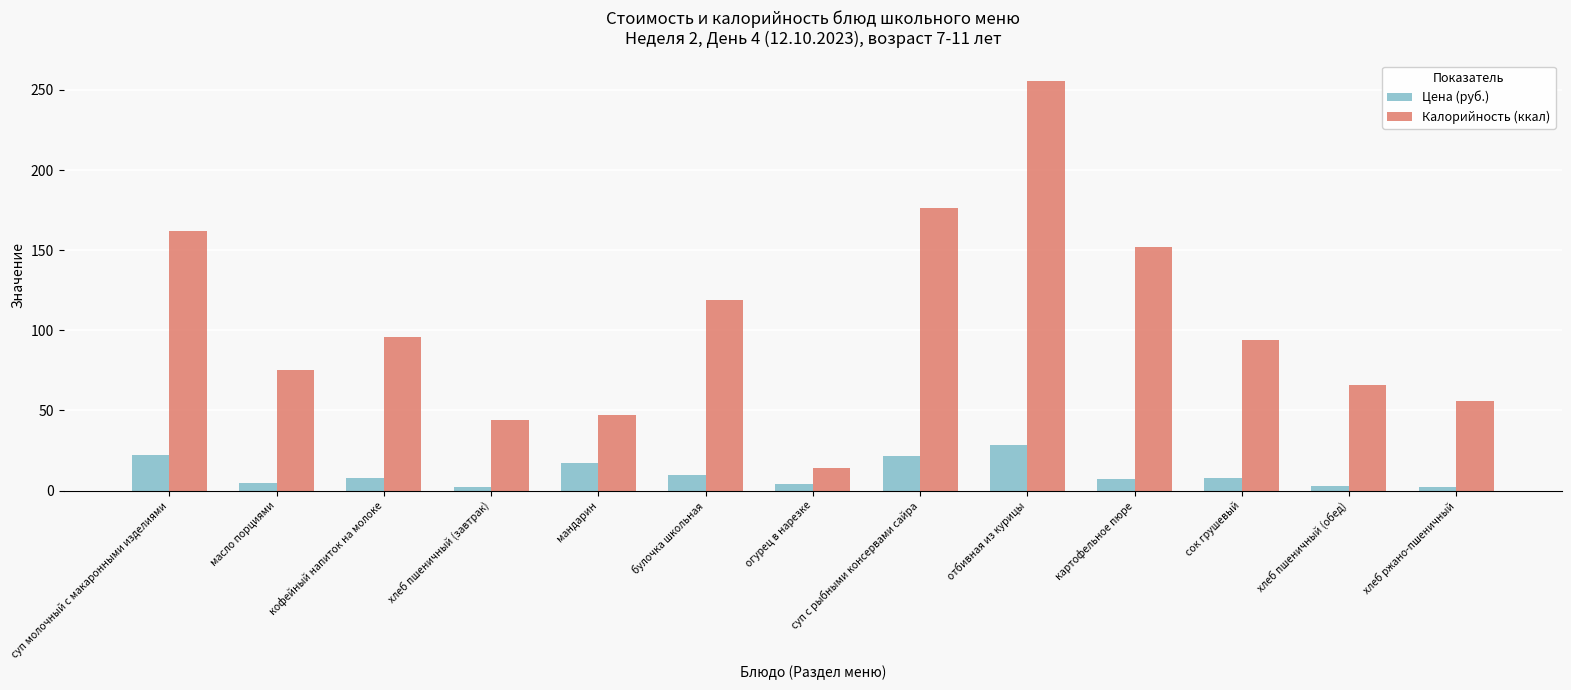

Which series has the largest range (max minus min)?

Калорийность (ккал)